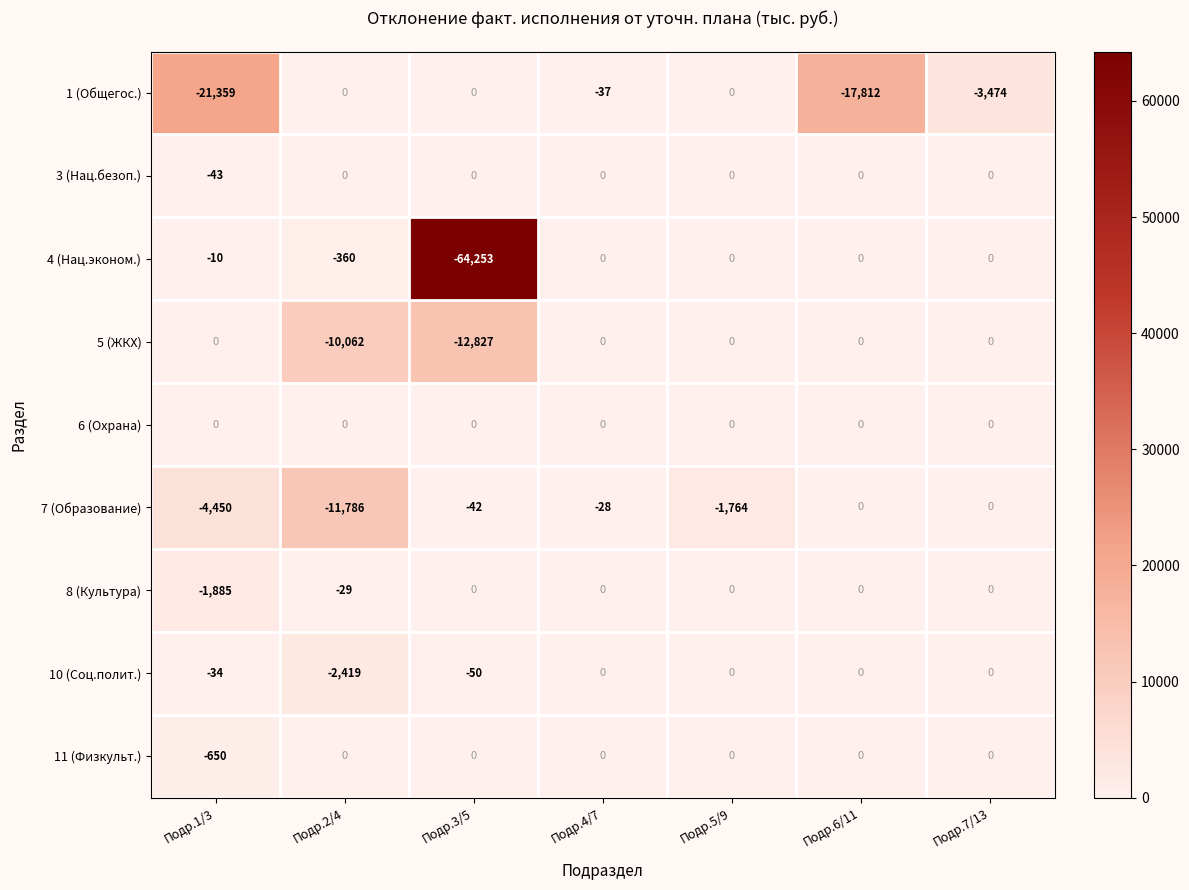

Count the 5 (ЖКХ) values in the range -10062 to 0.

6